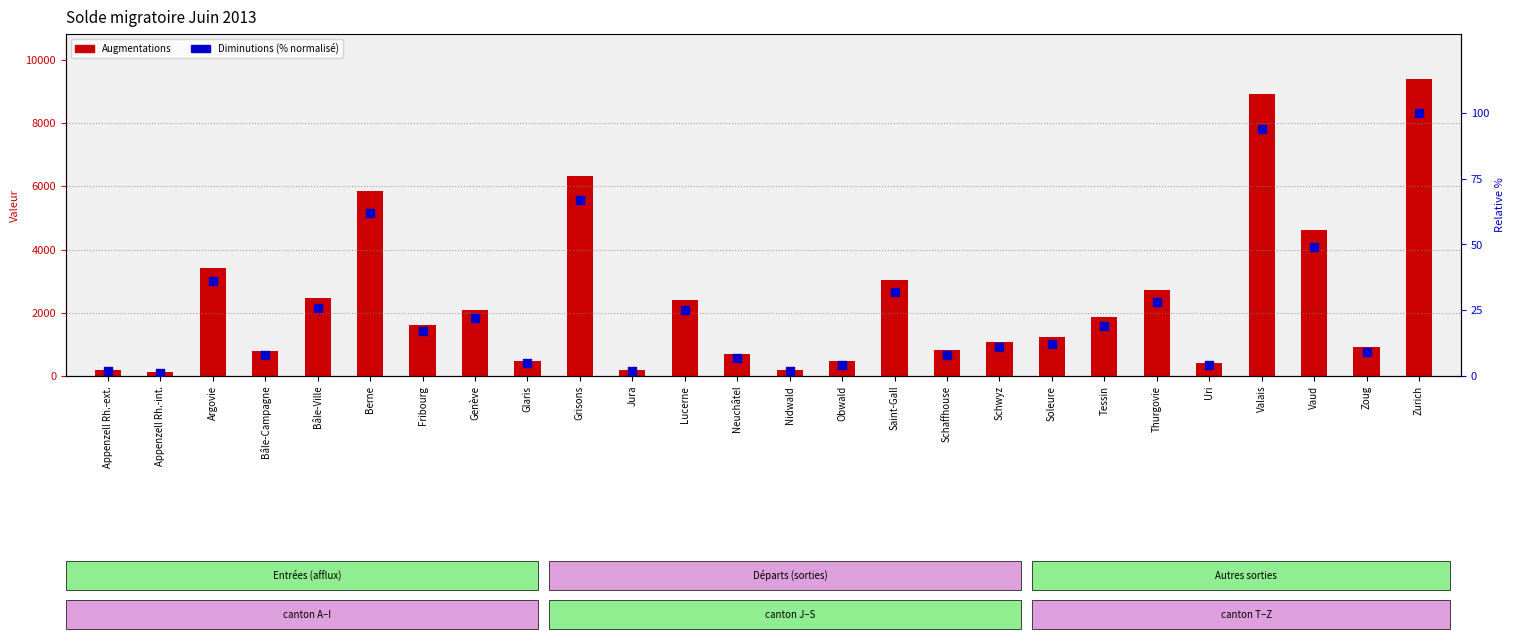

Which series has the widest spread of Y values?

Augmentations